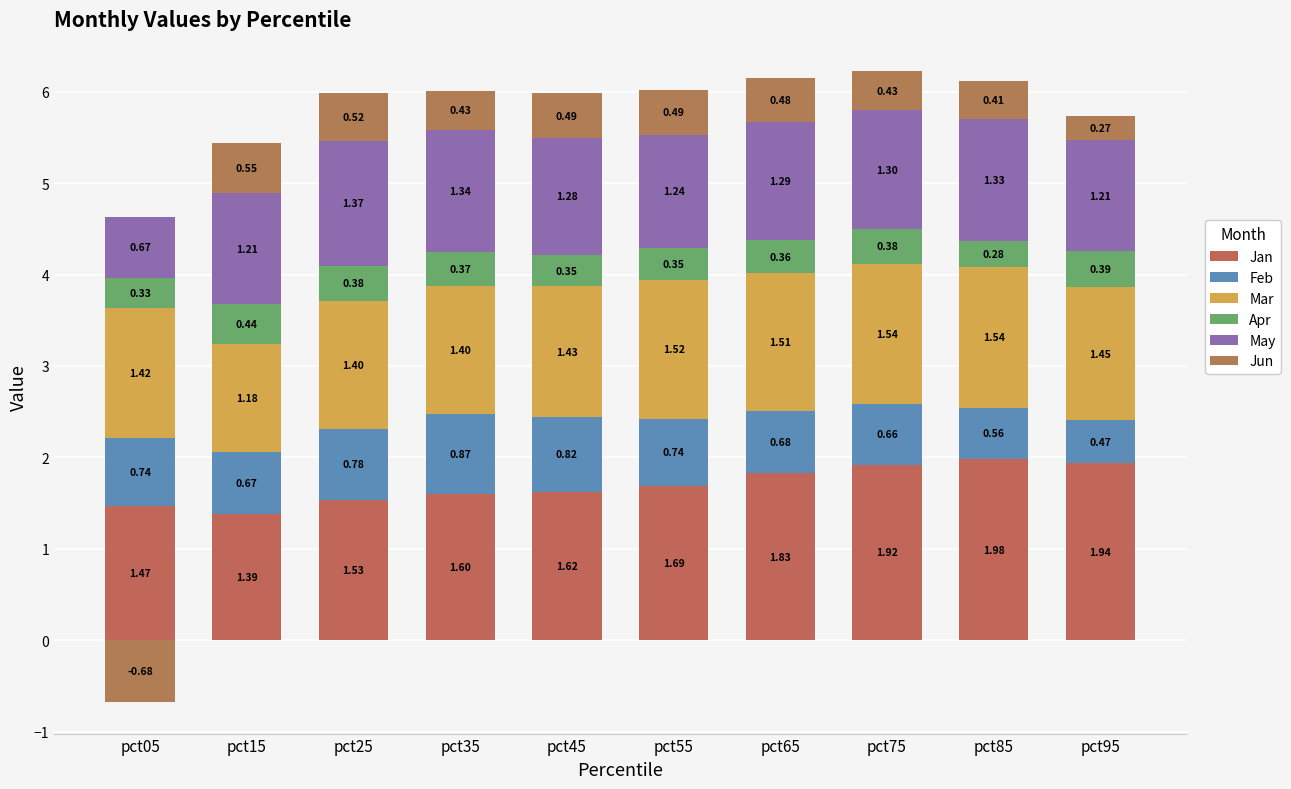

True or false: Apr has a value of 0.4 at pct15.

True